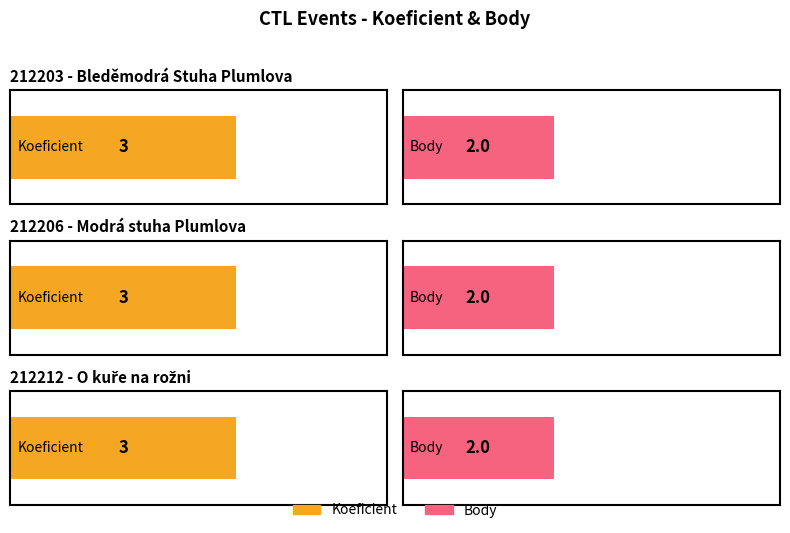

Reading left to right, transcribe all the data shown in this chart.

Koeficient: 3	3	3
Body: 2	2	2